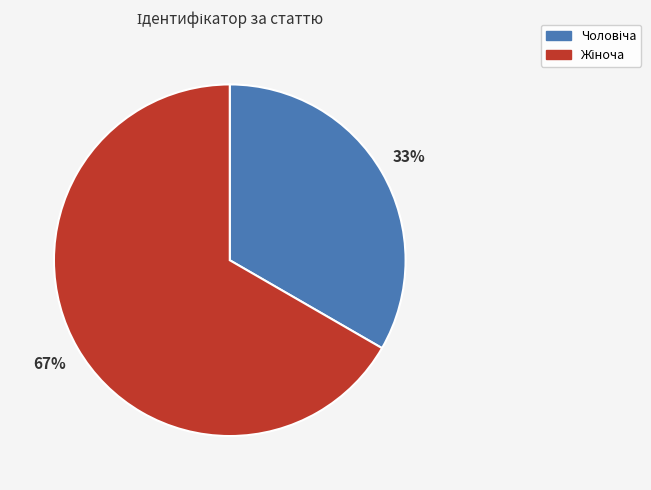

To the nearest percent, what is the average slice percentage?

50%